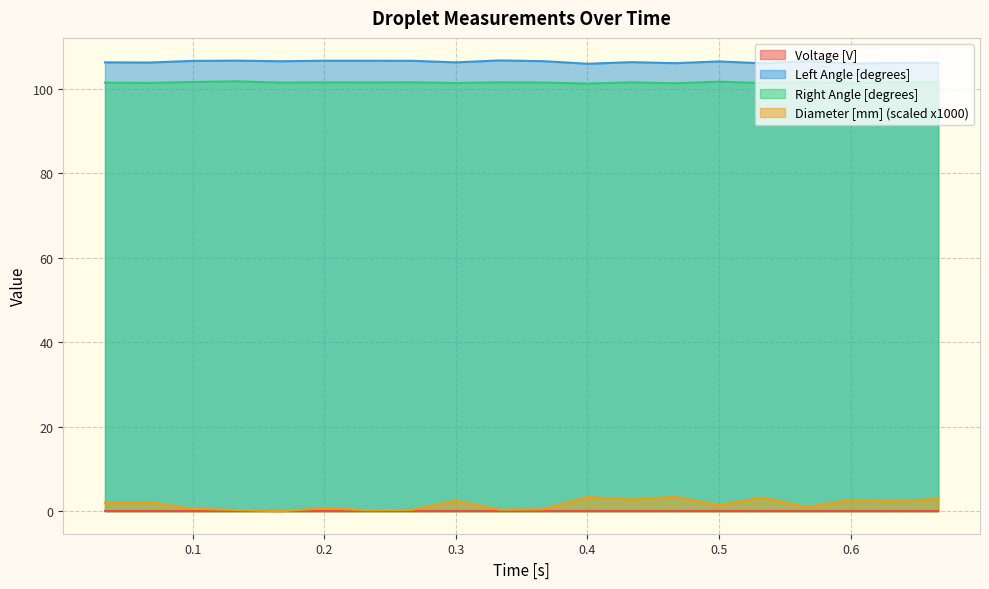

What is the sum of the Left Angle [degrees] values at 0.43333333333333335 and 0.26666666666666666?

213.1